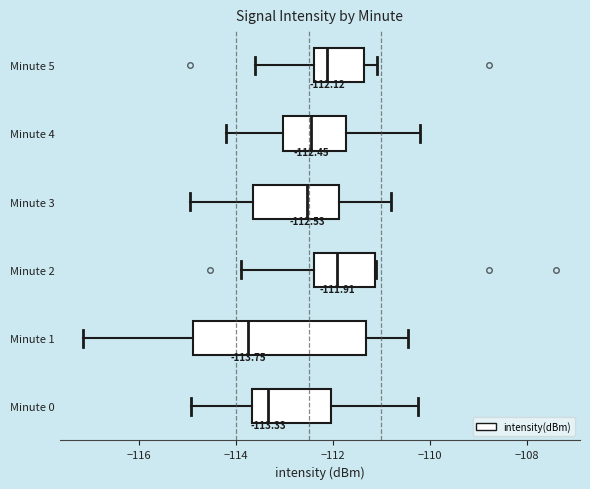

Comparing the boxes themselves (not the whiskers), which one is the widest?

Minute 1